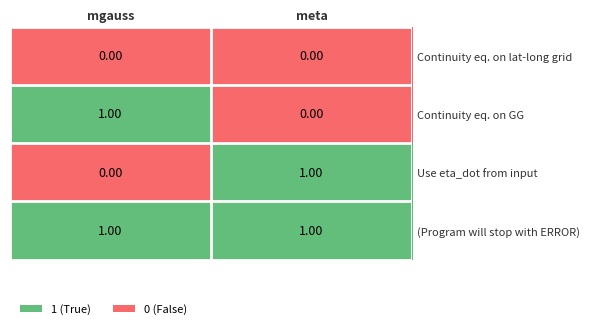

How many series are shown in this chart?

4